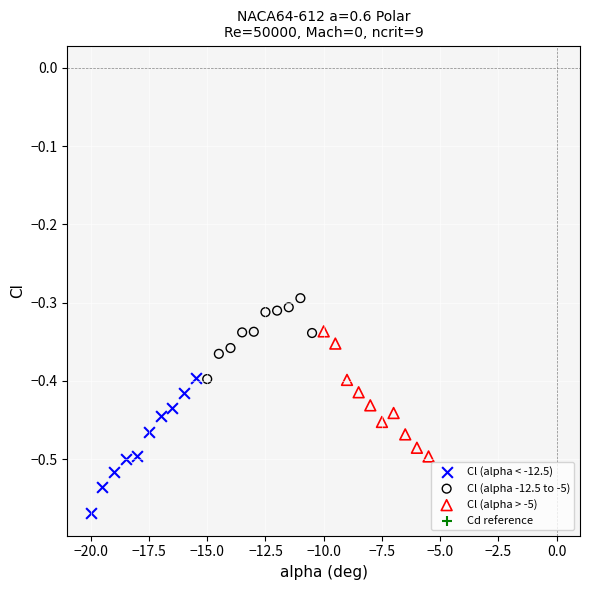

Which series contains the lowest Y value?

Cl (alpha < -12.5)